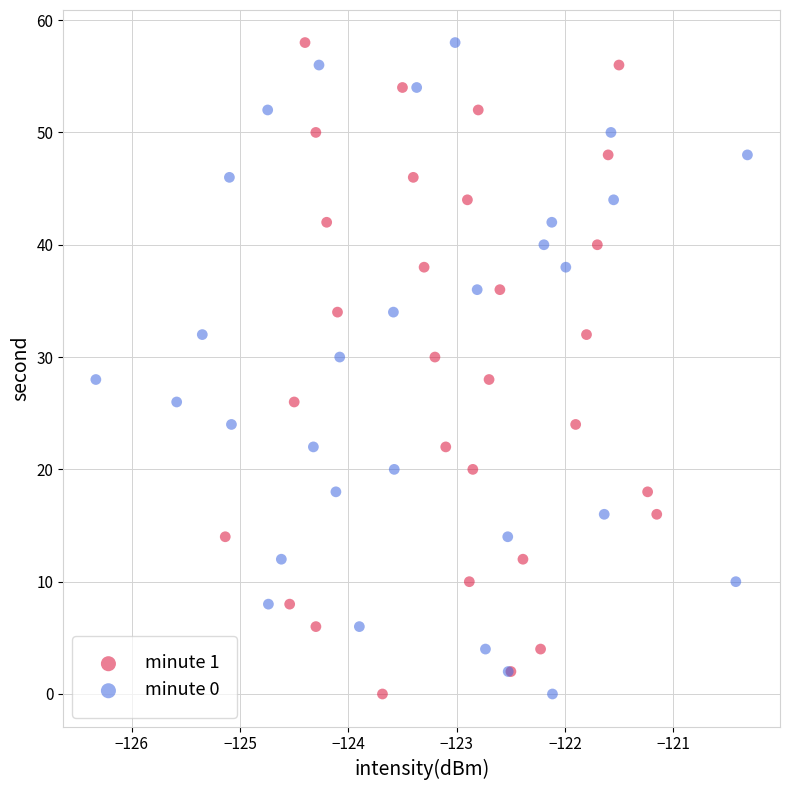

What are all the series names shown in the legend?

minute 1, minute 0